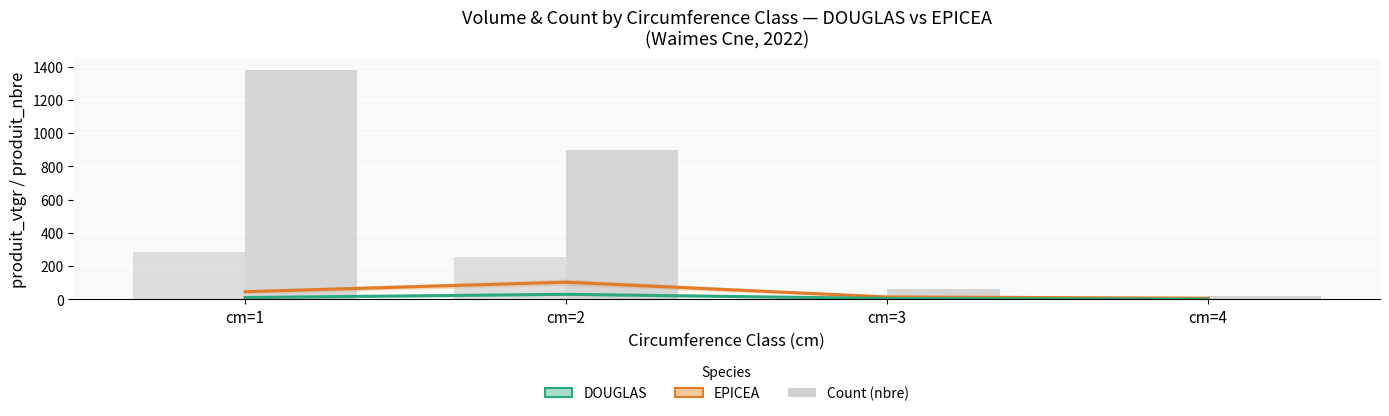

What is the sum of all DOUGLAS nbre values?

561.0